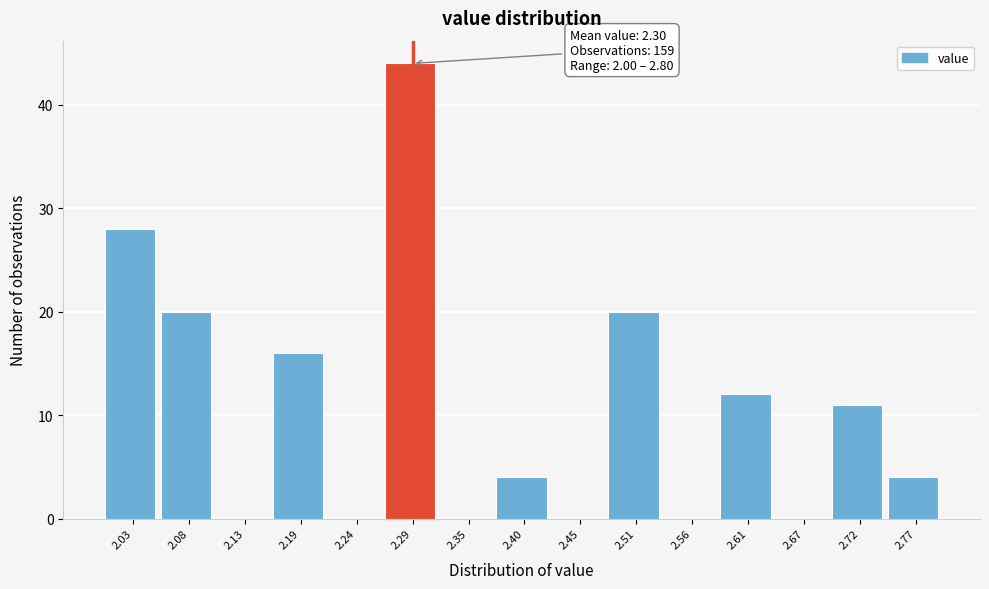

Over which range of the x-axis is the bar tallest?

2.27 to 2.32